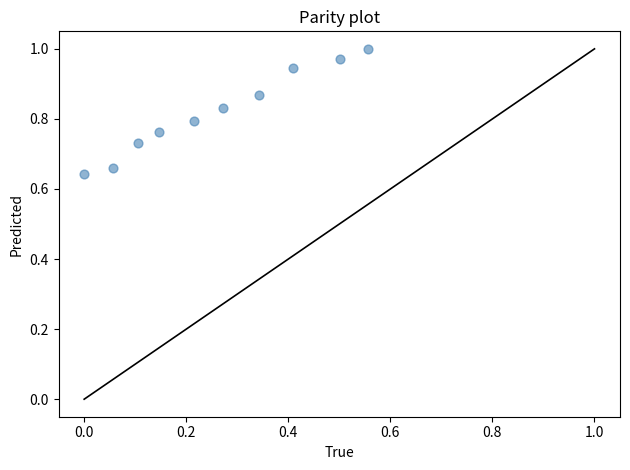

What is the range of Y values (max minus min)?

0.4